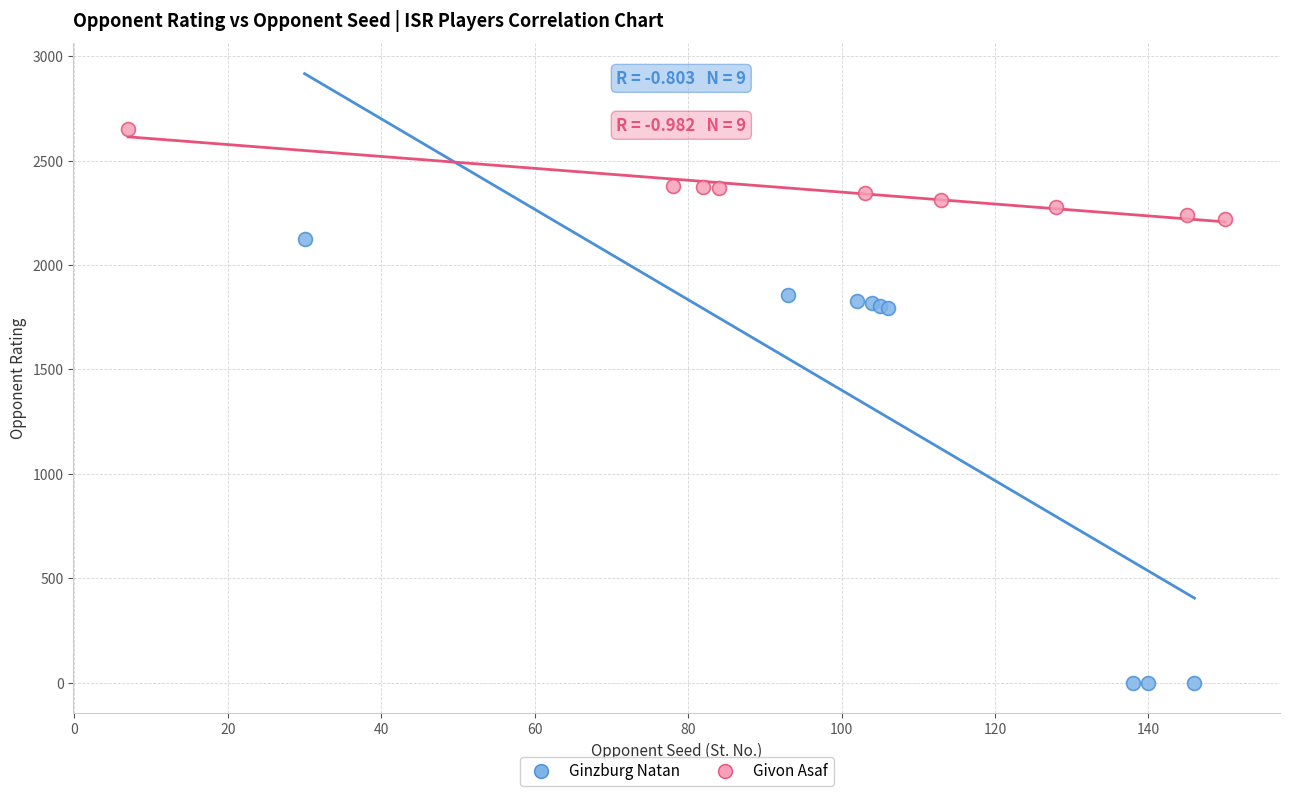

Which series has the widest spread of Y values?

Ginzburg Natan